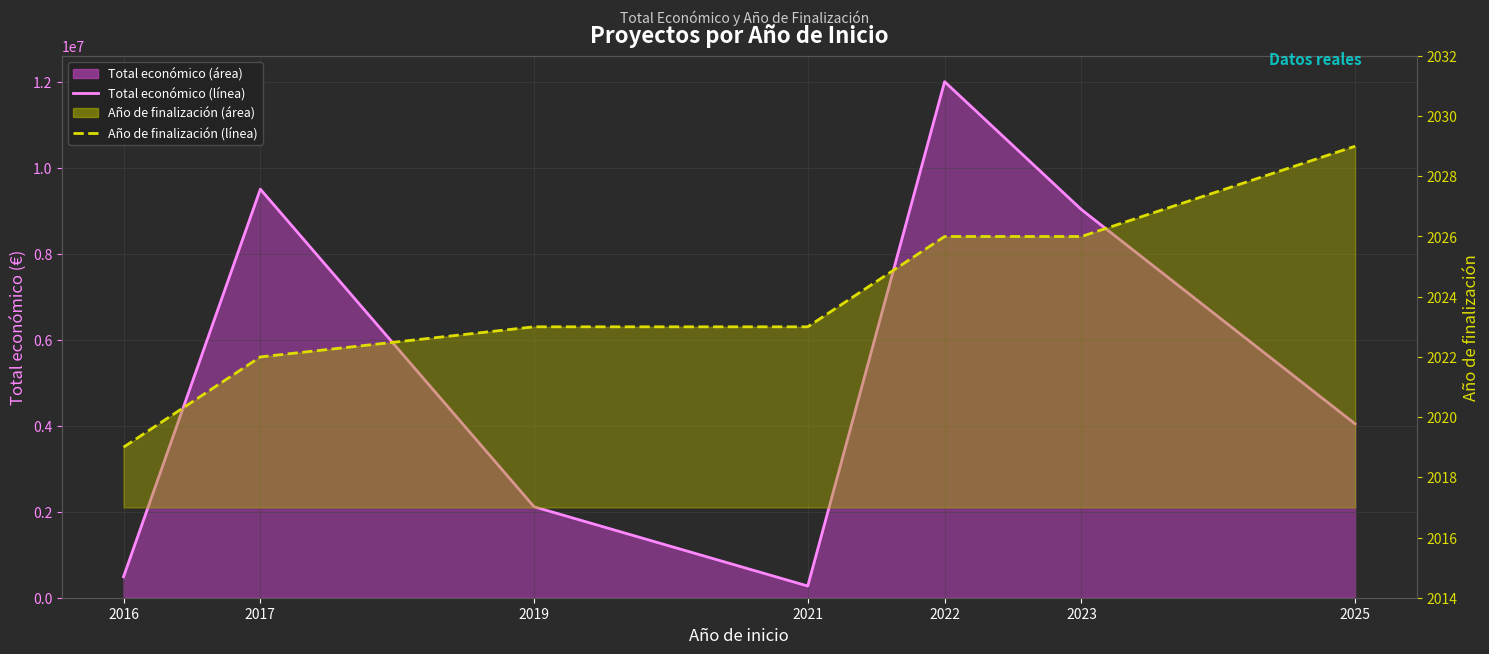

At which category is the sum across all series the highest?

2022